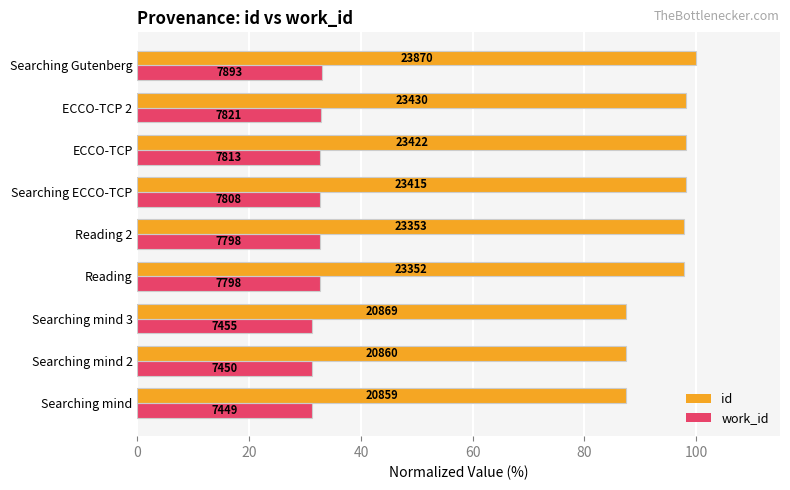

What are all the series names shown in the legend?

id, work_id